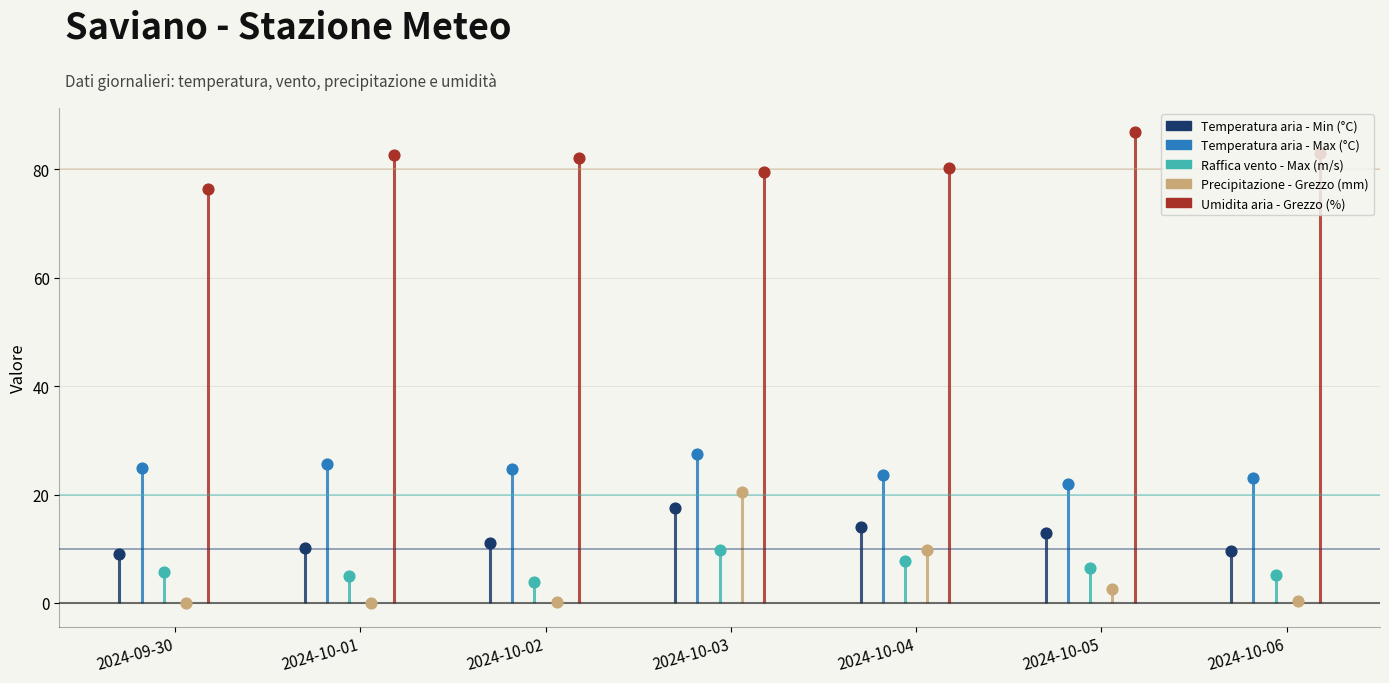

What is the total value across all series at 2024-10-06?

121.2